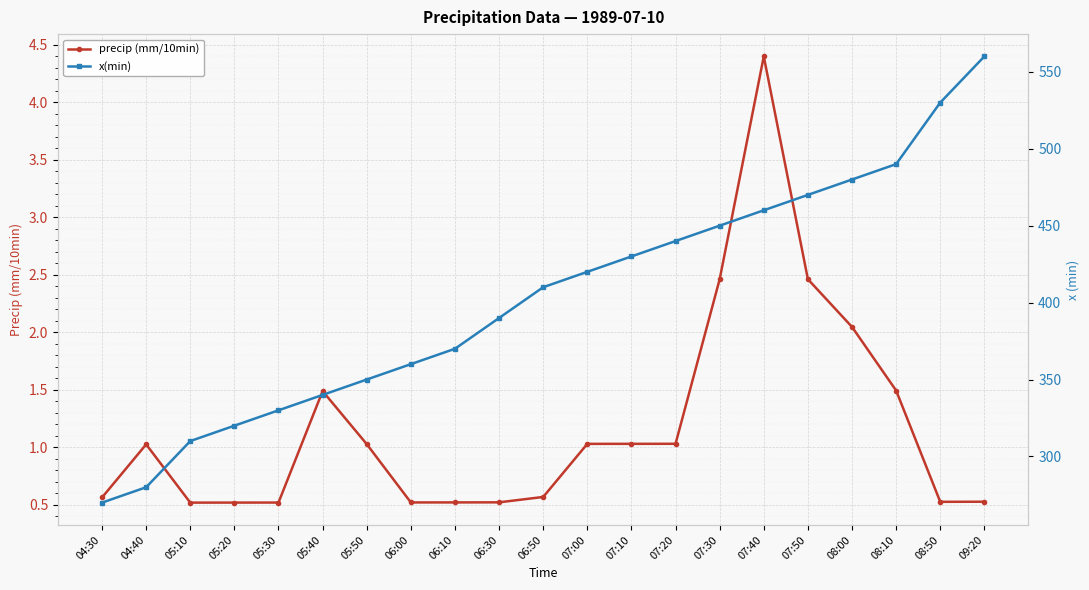

Is it true that x(min) equals 430.0 at 07:10?

True